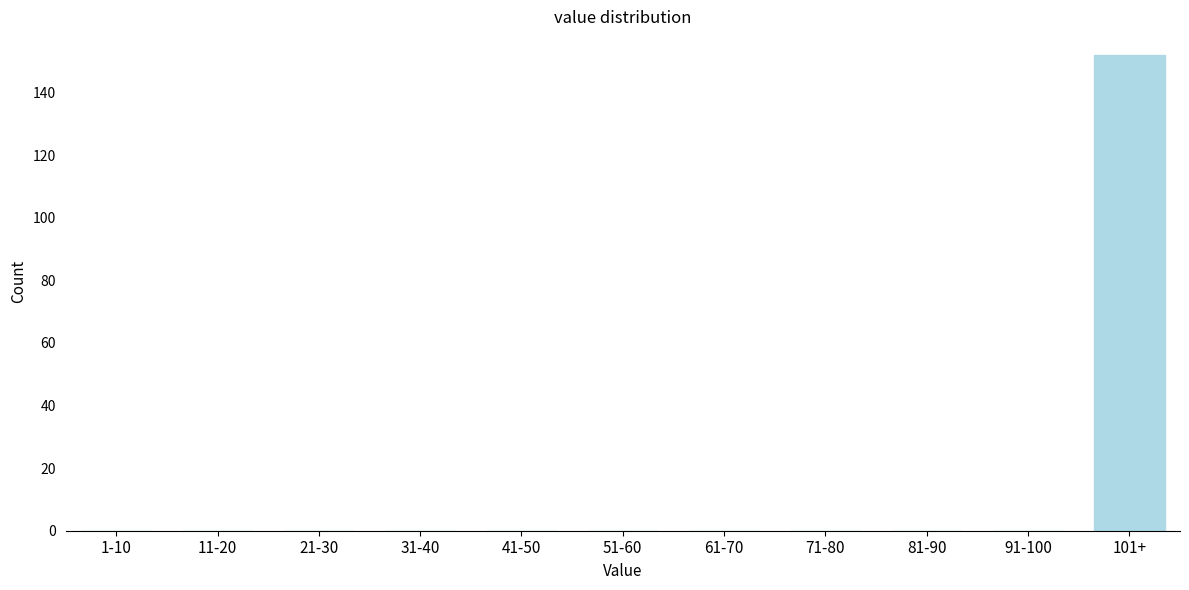

Reading left to right, what are all the values shown in this chart?

1-10=0	11-20=0	21-30=0	31-40=0	41-50=0	51-60=0	61-70=0	71-80=0	81-90=0	91-100=0	101+=152